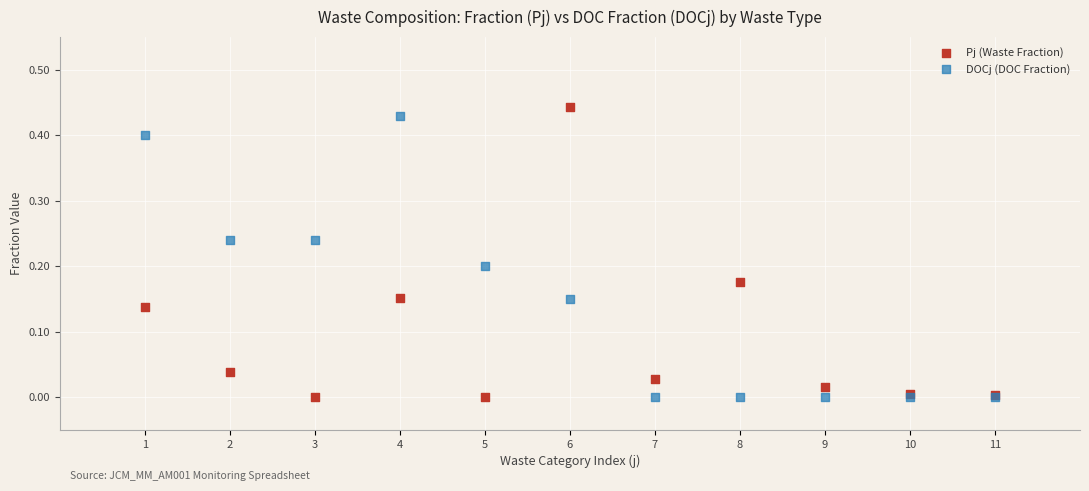

Which series contains the highest Y value?

Pj (Waste Fraction)